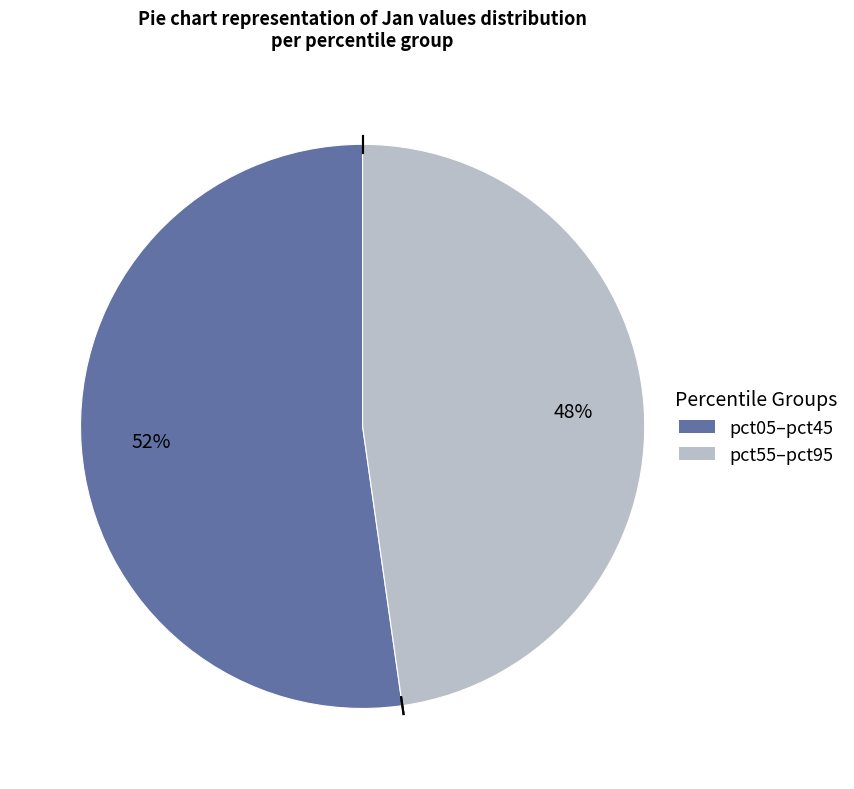

To the nearest percent, what is the difference between the largest and smallest slice percentages?

4%